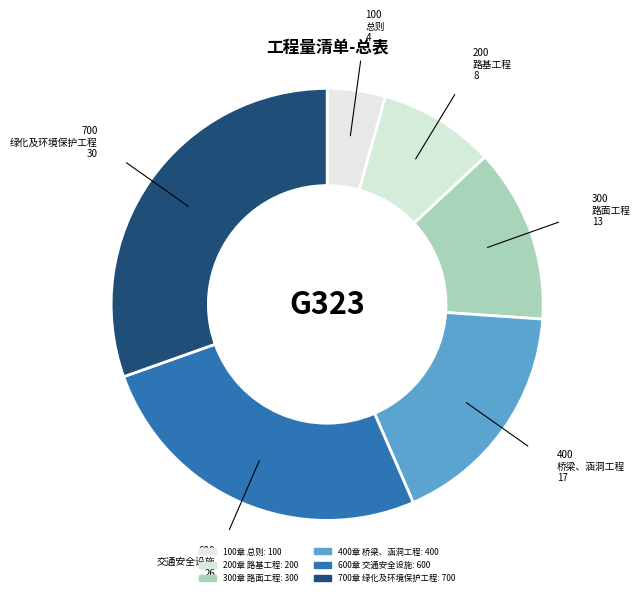

How many slices are in this pie chart?

6